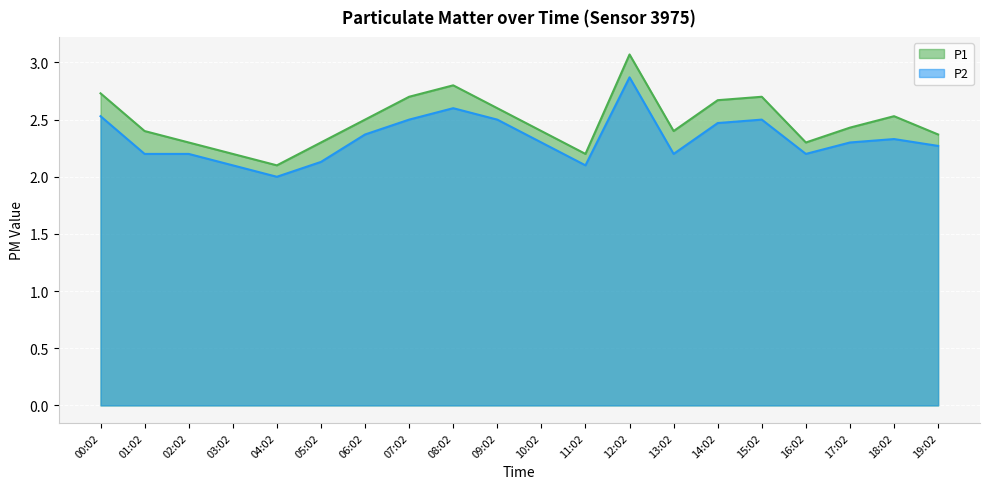

True or false: P1 has a value of 3.6 at 03:02.

False